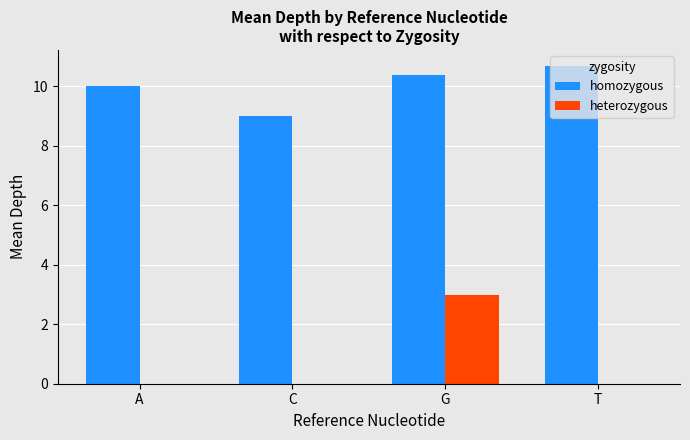

What is the sum of the homozygous values at T and C?

19.7